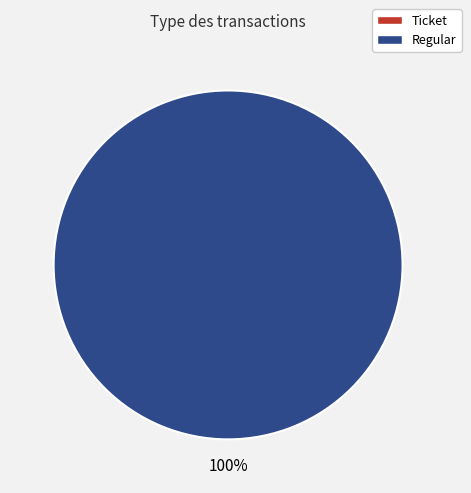

True or false: Regular accounts for 100% of the total.

True